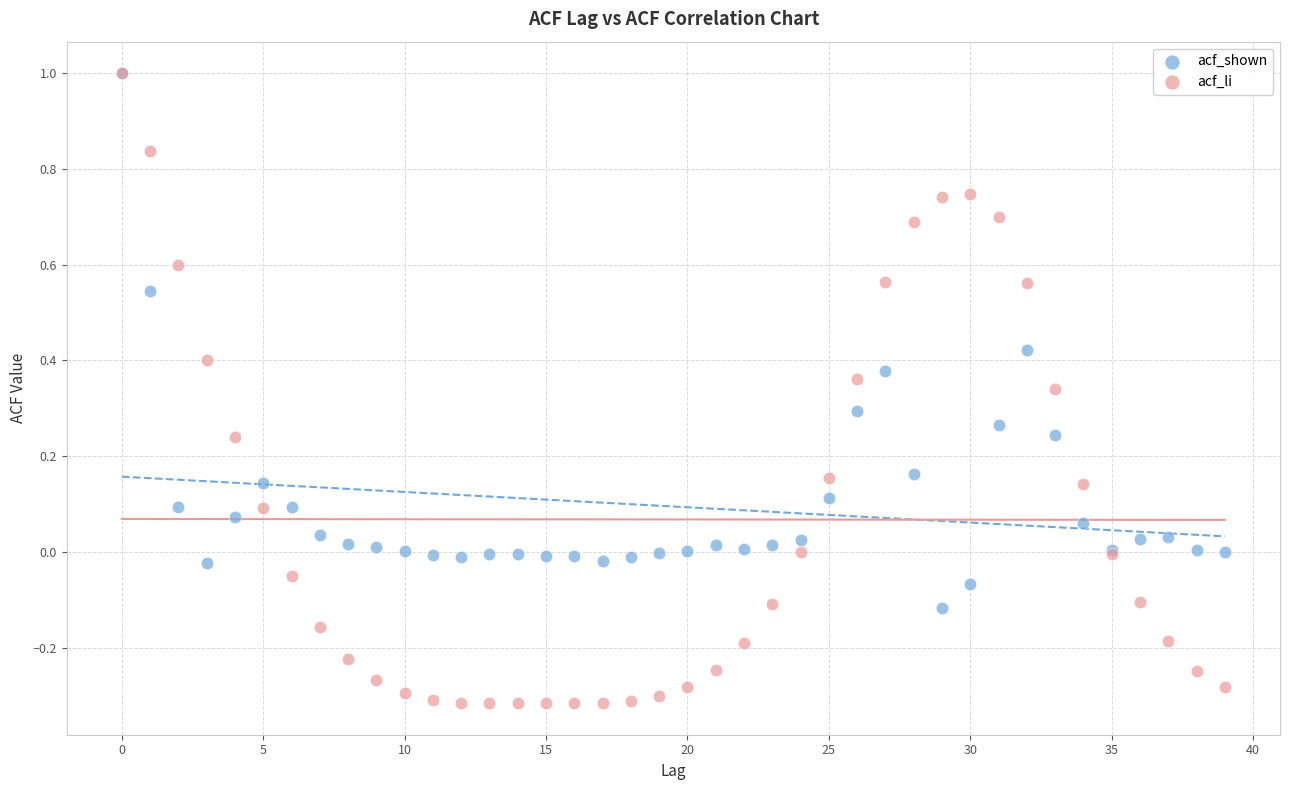

What are all the series names shown in the legend?

acf_shown, acf_li